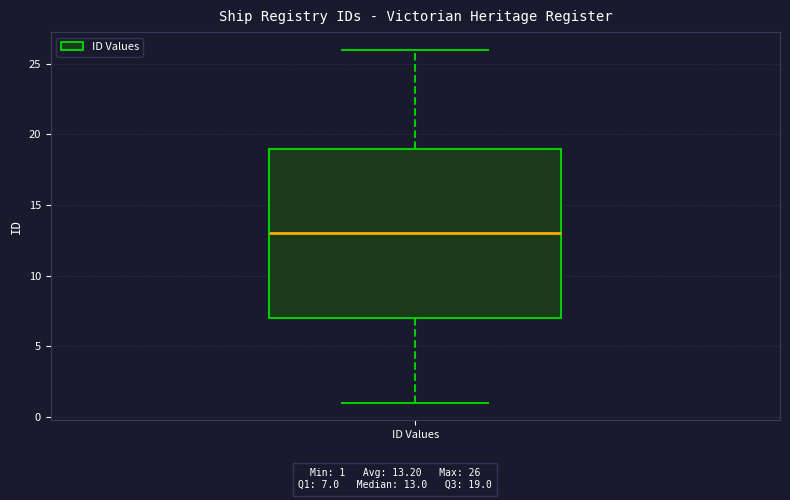

Transcribe this box plot: give where the median line is, the range the box spans, and where the two whiskers end, as read against the y-axis. The values are not printed on the chart, so give them approximately, as read against the axis.

median 13, box 7 to 19, whiskers 1 to 26